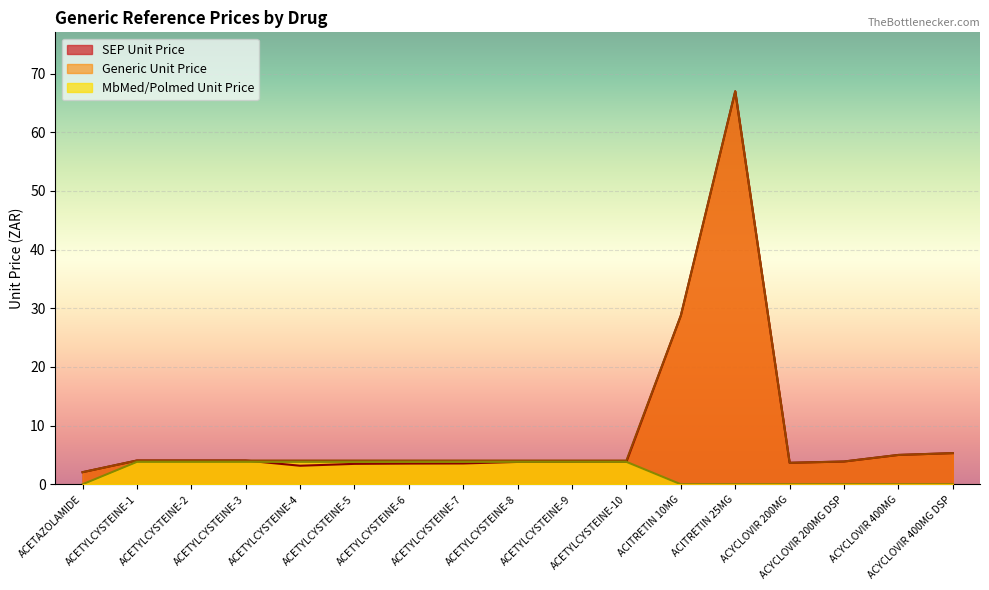

What are all the series names shown in the legend?

SEP Unit Price, Generic Unit Price, MbMed/Polmed Unit Price